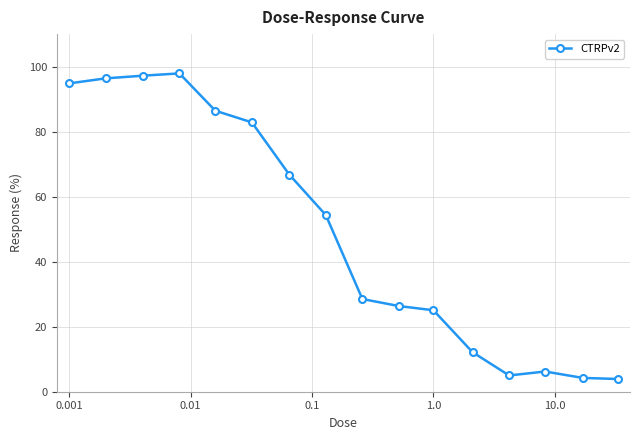

What is the average value?

49.3